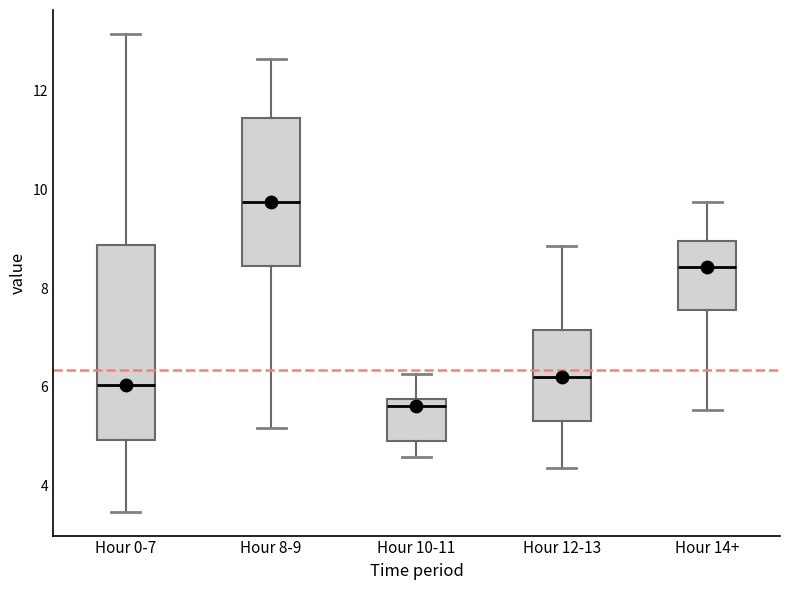

Reading left to right, transcribe this box plot: for each box, give where its median line is, the range the box spans, and where its two whiskers end, as read against the y-axis. The values are not printed on the chart, so give them approximately, as read against the axis.

Hour 0-7: median 6.0, box 5.0 to 8.8, whiskers 3.4 to 13.2
Hour 8-9: median 9.8, box 8.4 to 11.4, whiskers 5.2 to 12.6
Hour 10-11: median 5.6, box 5.0 to 5.8, whiskers 4.6 to 6.2
Hour 12-13: median 6.2, box 5.4 to 7.2, whiskers 4.4 to 8.8
Hour 14+: median 8.4, box 7.6 to 9.0, whiskers 5.6 to 9.8